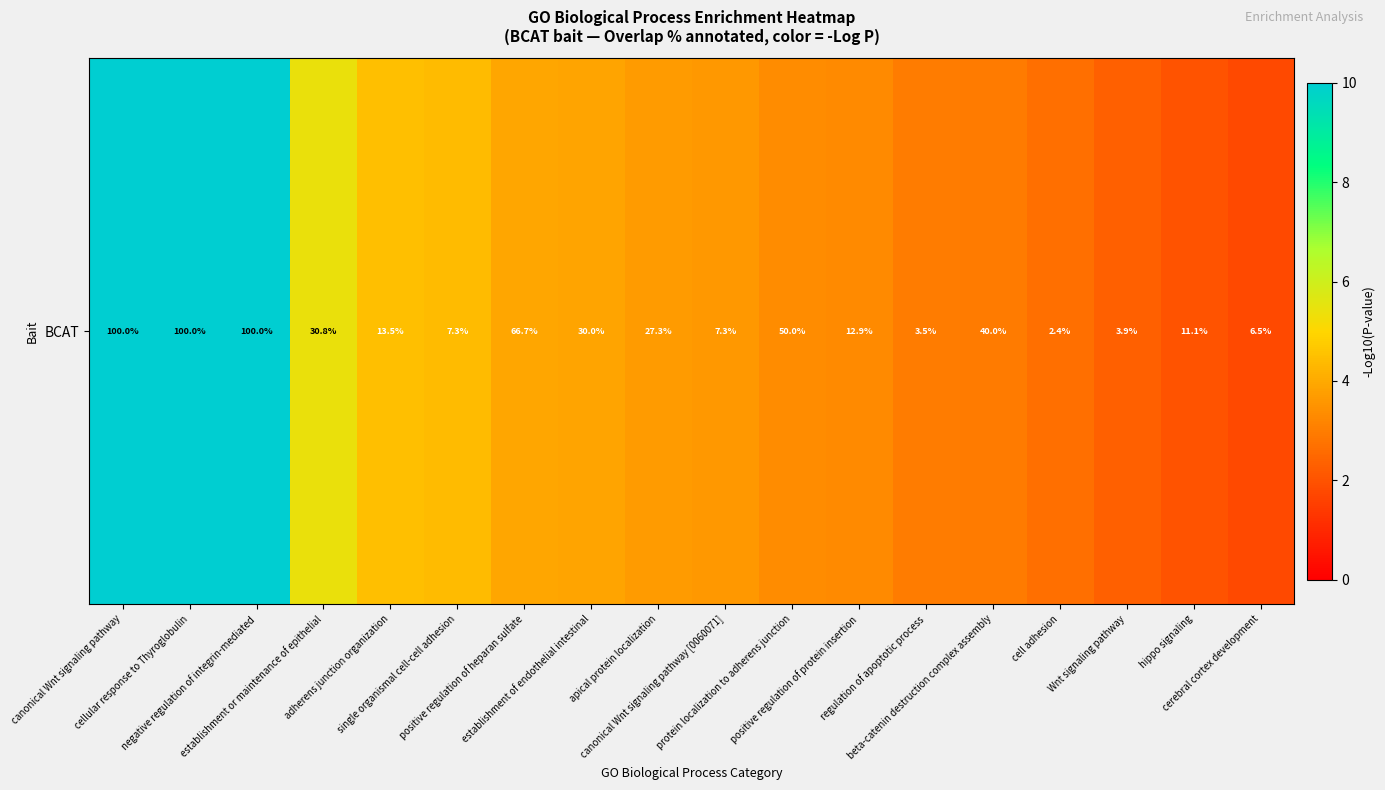

Reading left to right, transcribe all the data shown in this chart.

canonical Wnt signaling pathway=10.0	cellular response to Thyroglobulin=10.0	negative regulation of integrin-mediated=10.0	establishment or maintenance of epithelial=5.4	adherens junction organization=4.5	single organismal cell-cell adhesion=4.4	positive regulation of heparan sulfate=3.9	establishment of endothelial intestinal=3.9	apical protein localization=3.7	canonical Wnt signaling pathway [0060071]=3.6	protein localization to adherens junction=3.3	positive regulation of protein insertion=3.3	regulation of apoptotic process=3.0	beta-catenin destruction complex assembly=2.9	cell adhesion=2.7	Wnt signaling pathway=2.3	hippo signaling=2.0	cerebral cortex development=1.8